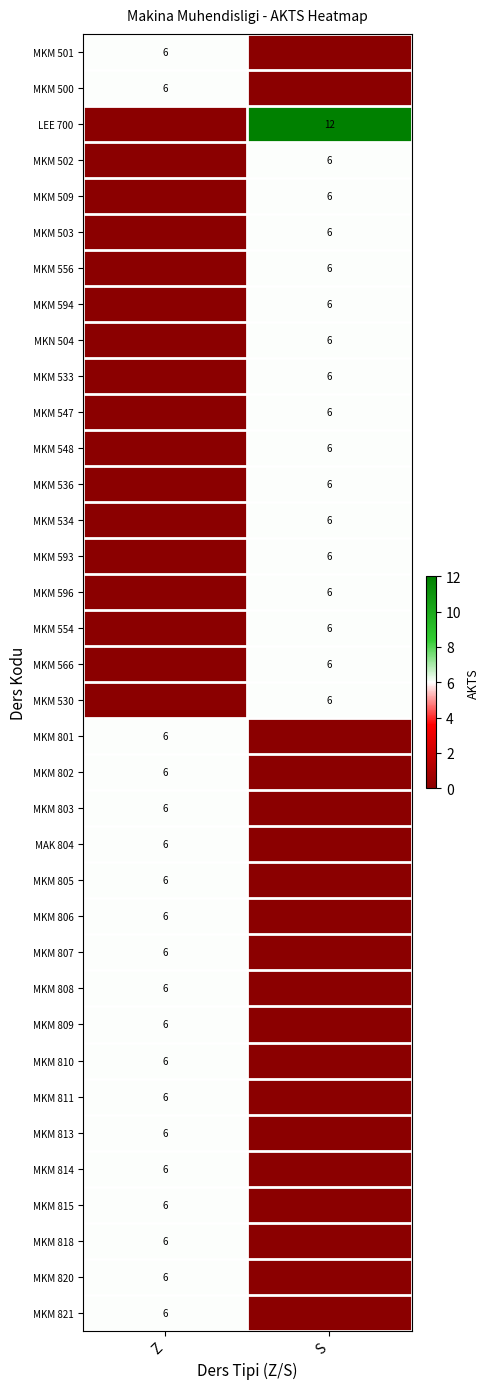

True or false: MKM 815 has a value of 8 at Z.

False